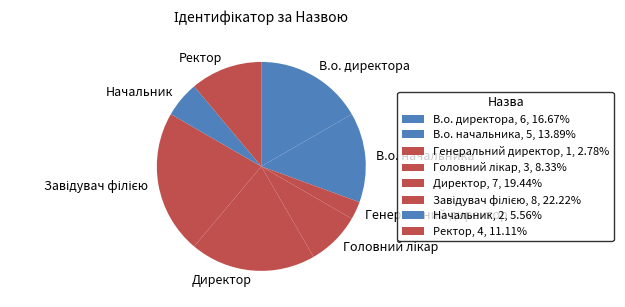

What is the smallest slice in the pie chart?

Генеральний директор